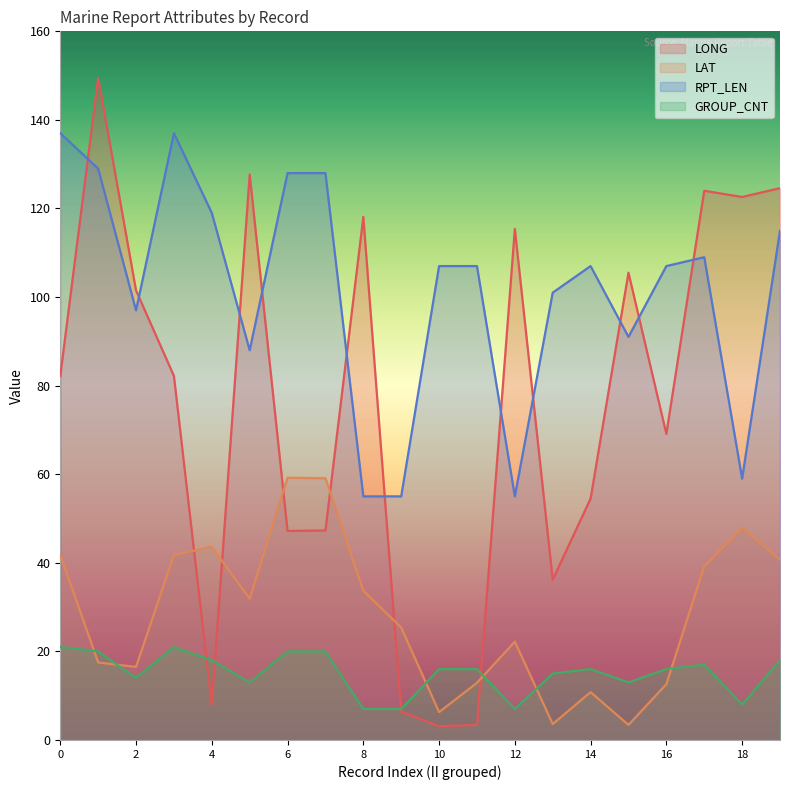

Does the chart display data point markers on the line(s)?

No